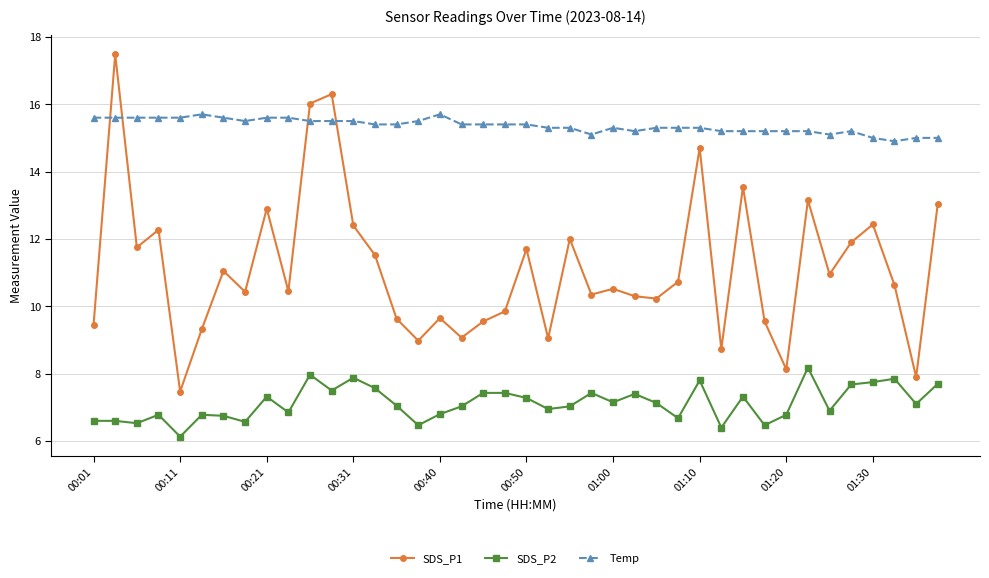

List the series in order of their overall mean, lowest first.

SDS_P2, SDS_P1, Temp